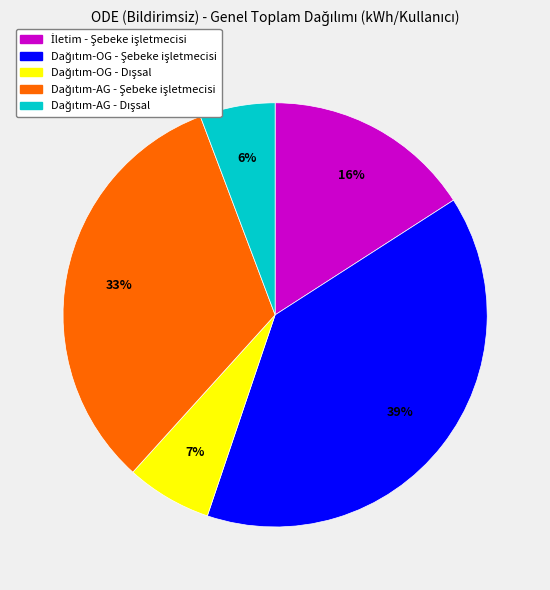

To the nearest percent, what is the average slice percentage?

20%